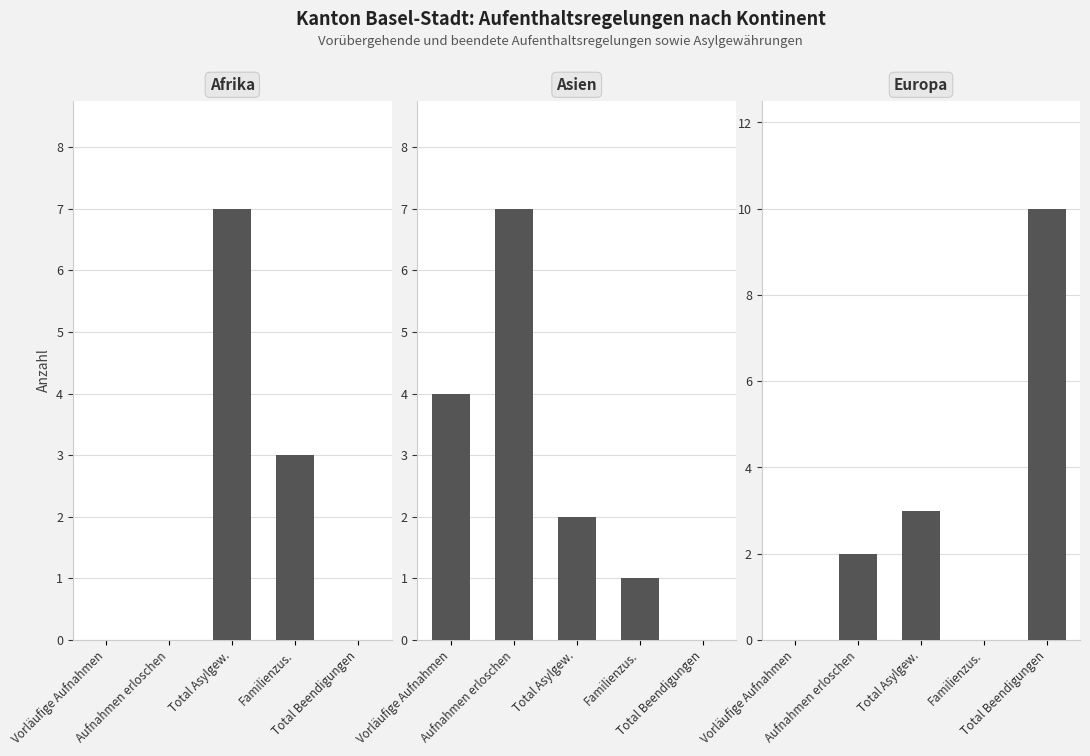

Rank the categories by Europa value from highest to lowest.

Total Beendigungen, Total Asylgew., Aufnahmen erloschen, Vorläufige Aufnahmen, Familienzus.